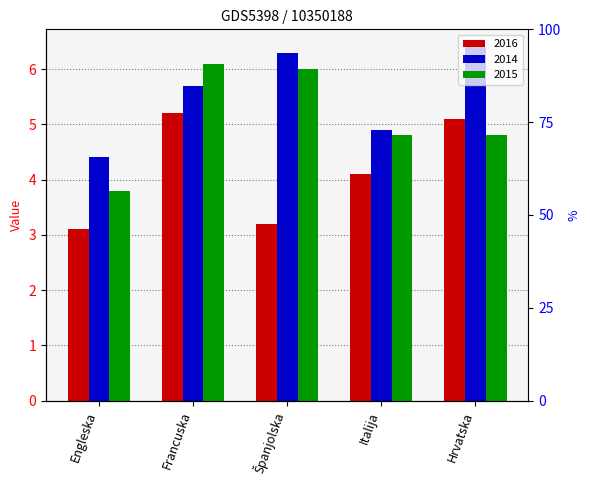

How many groups of bars are there?

5